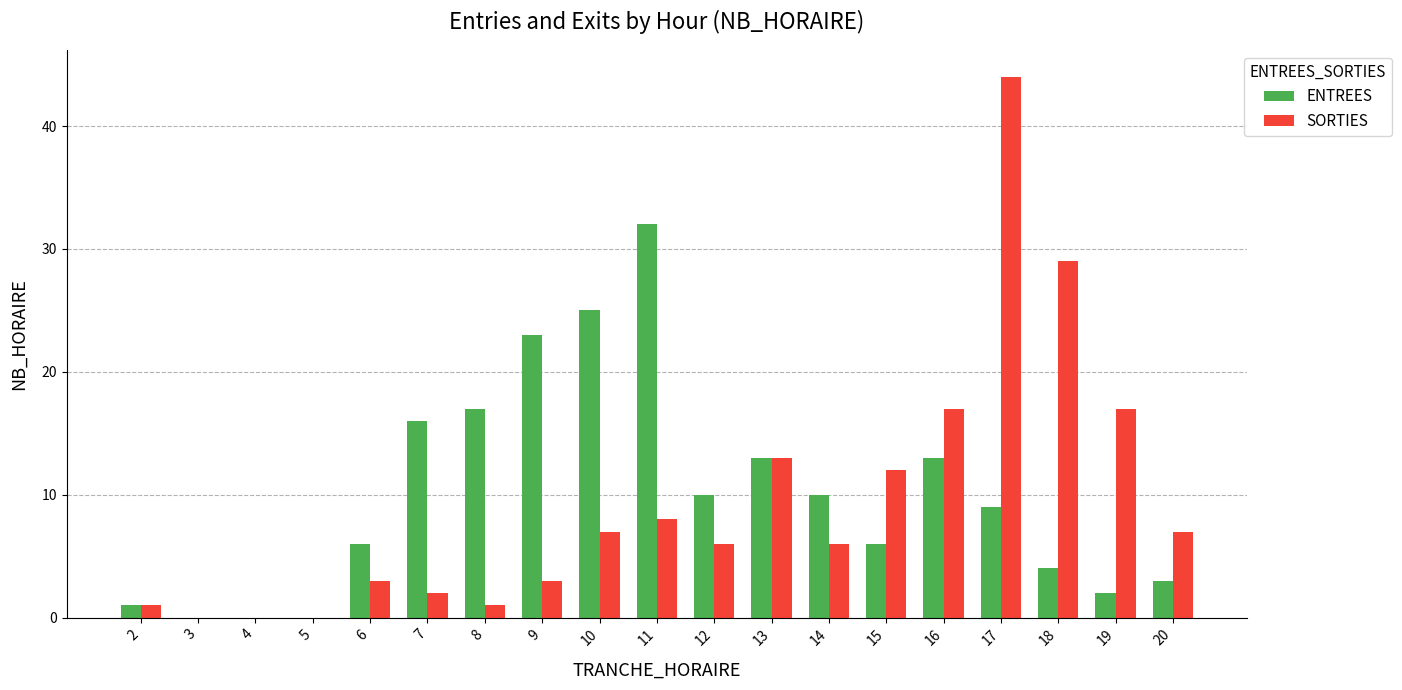

At which category is the sum across all series the highest?

17